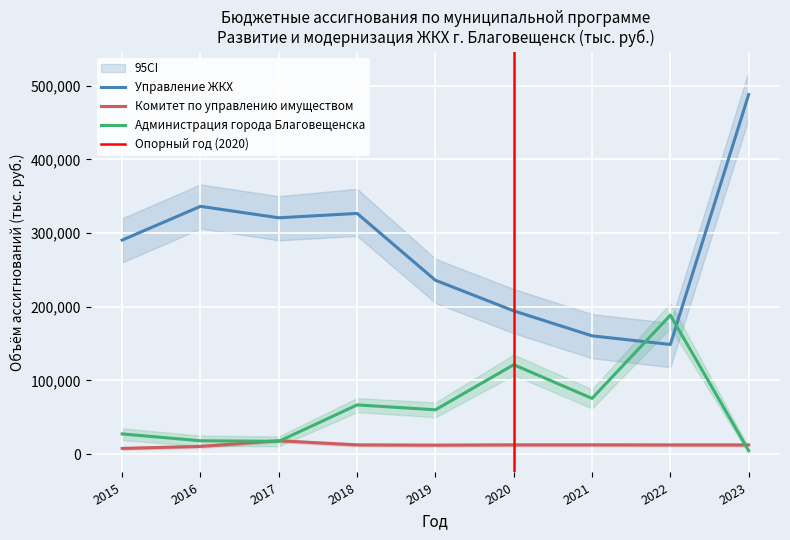

Which series has the largest range (max minus min)?

Управление ЖКХ